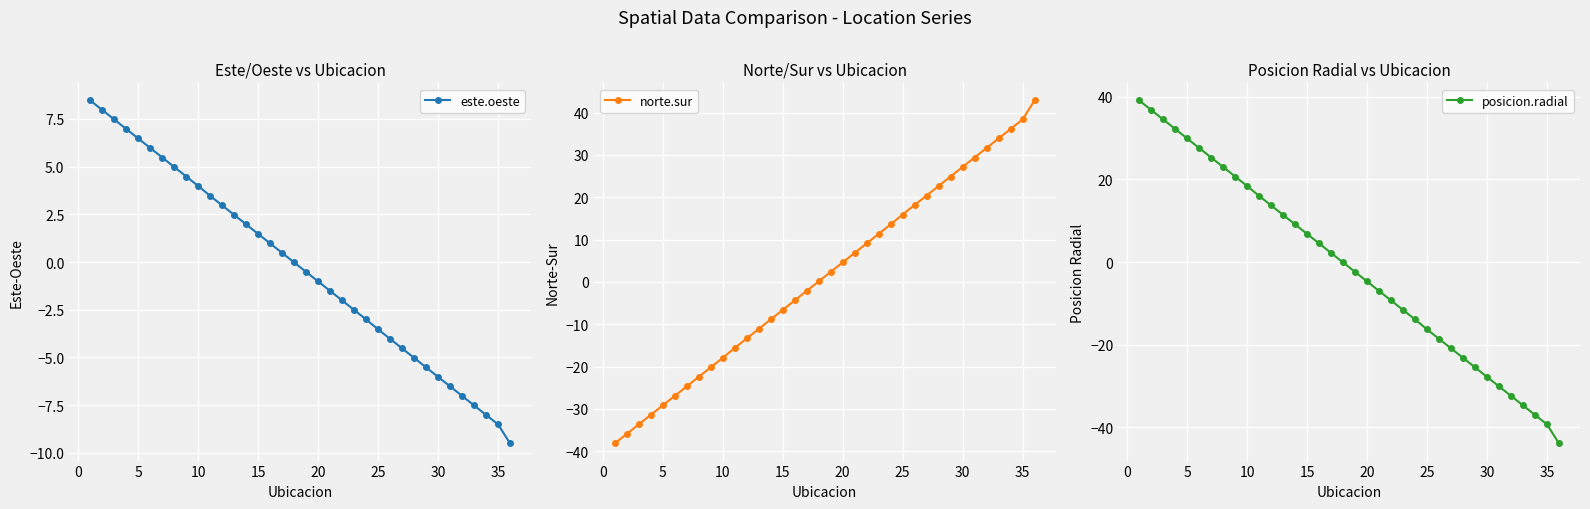

What is the maximum value for este.oeste?

8.5